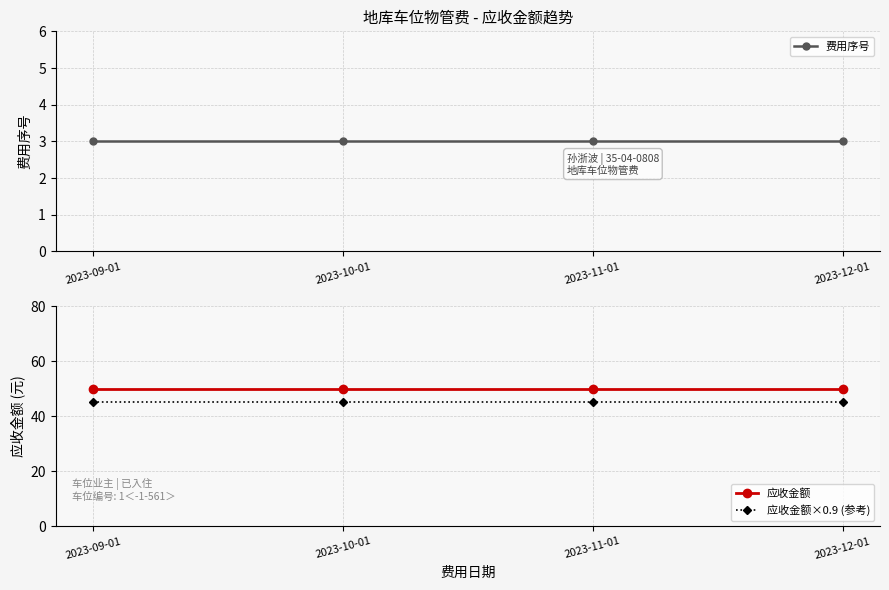

List the series in order of their peak value, lowest first.

费用序号, 应收金额×0.9 (参考), 应收金额